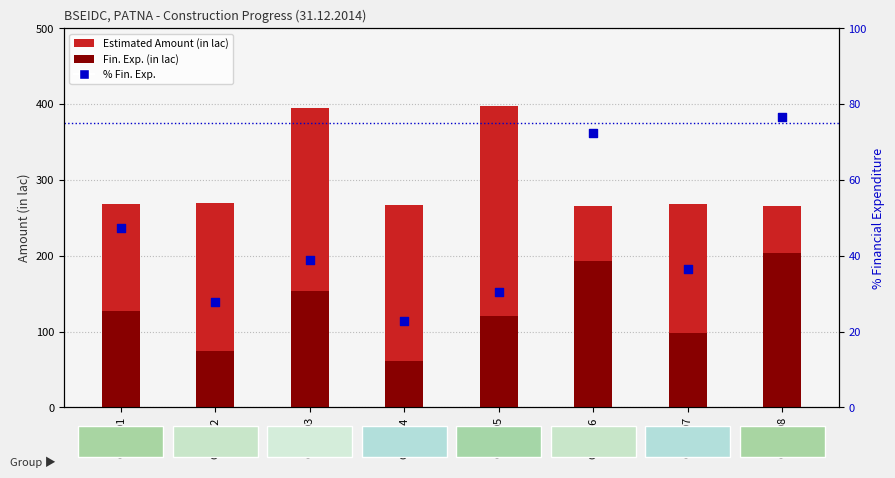

Which series has the widest spread of Y values?

Fin. Exp. (in lac)